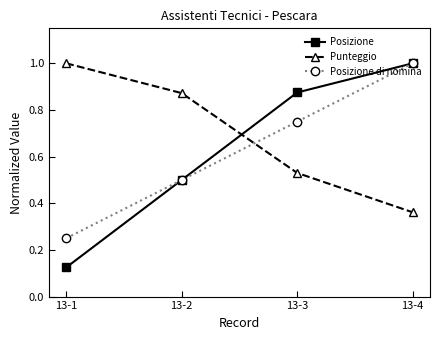

After their last crossing, which series has the higher values: Posizione or Punteggio?

Posizione